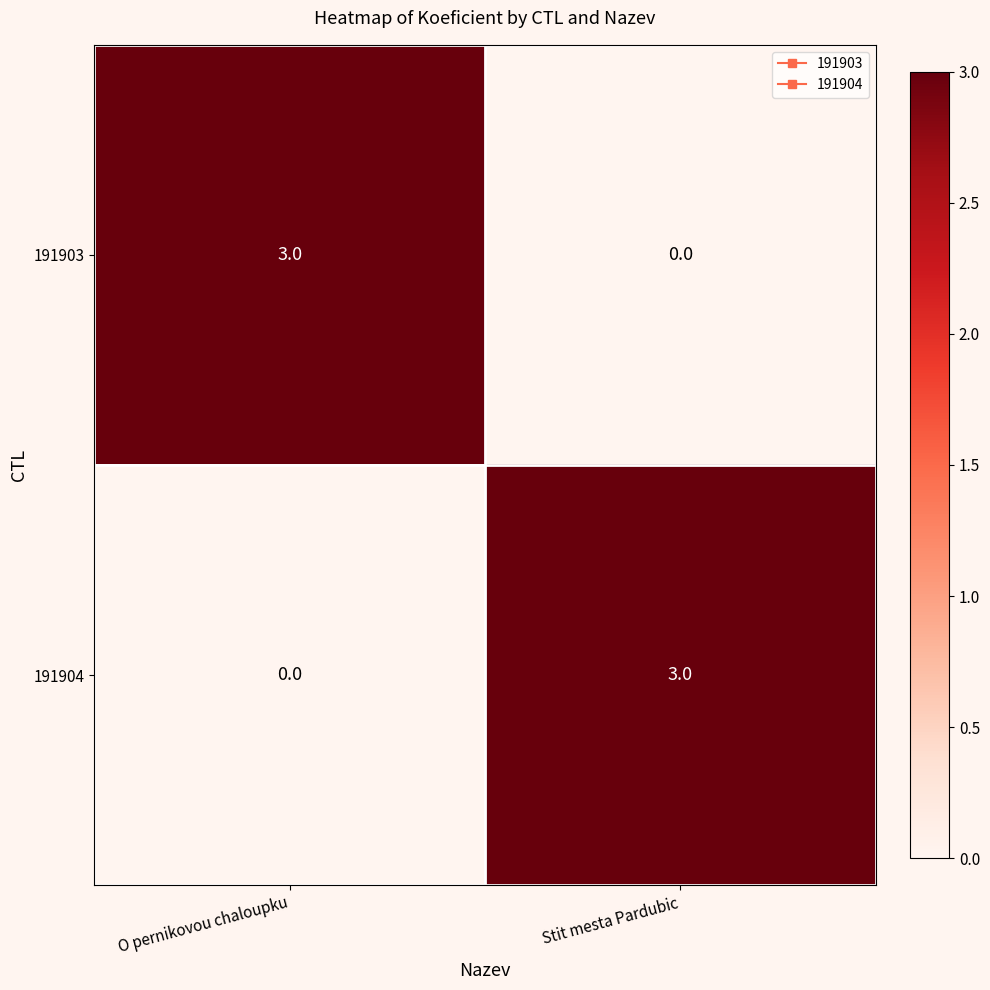

Is it true that 191904 equals 3 at Stit mesta Pardubic?

True